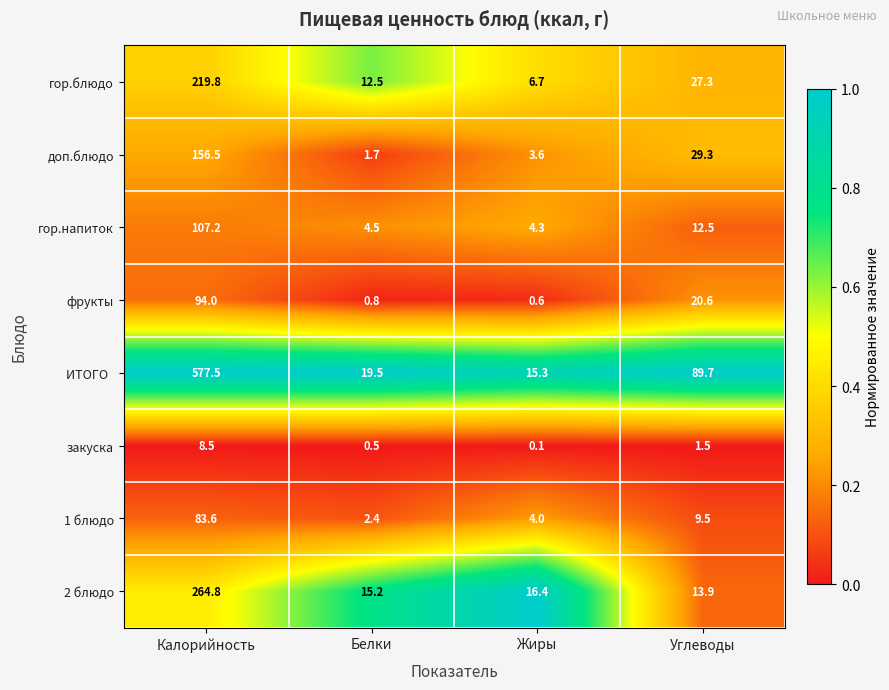

What is the average value of the 2 блюдо series?

77.6